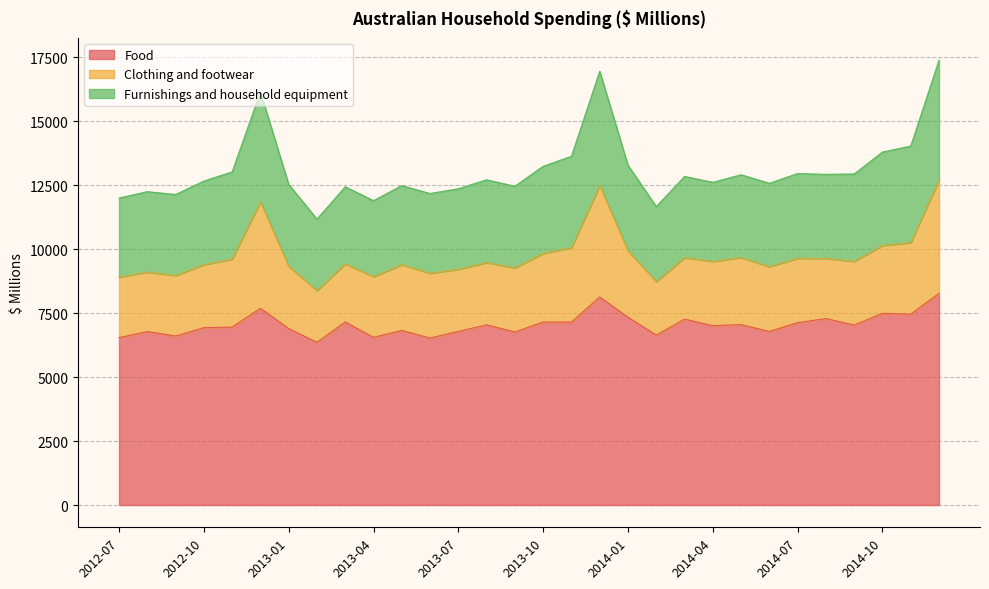

True or false: Furnishings and household equipment has more than 2 interior local peaks.

True